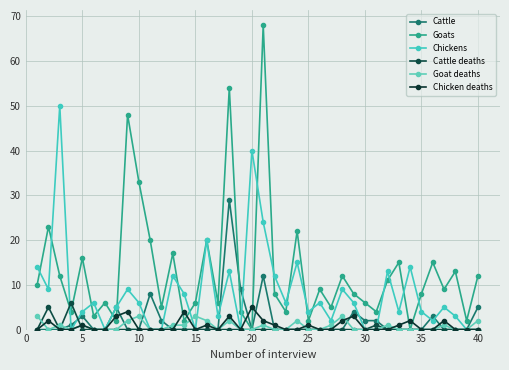

How many lines are shown in the chart?

6